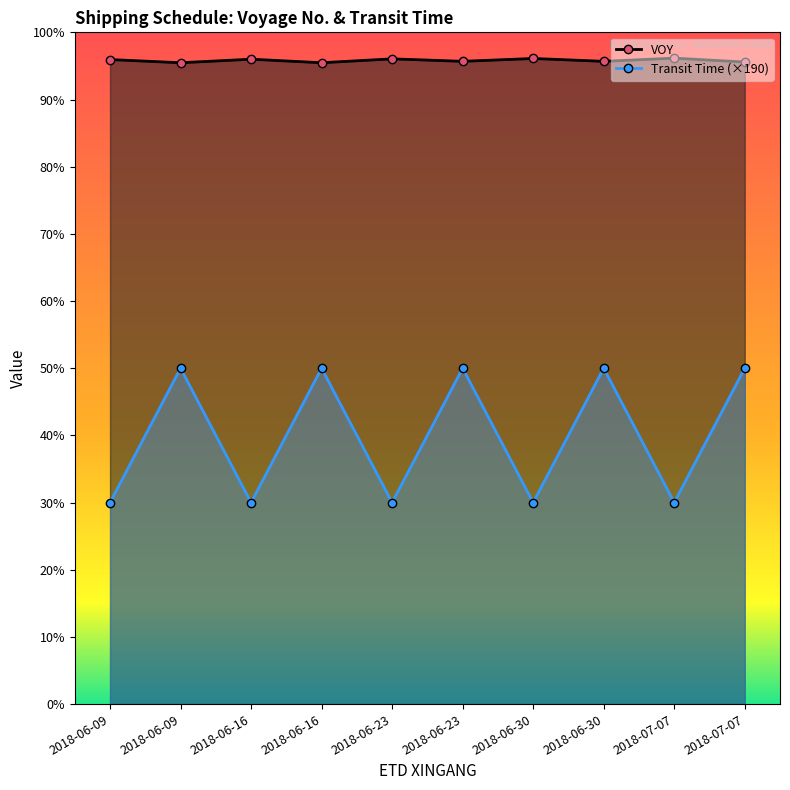

What is the average value of the Transit Time series?

760